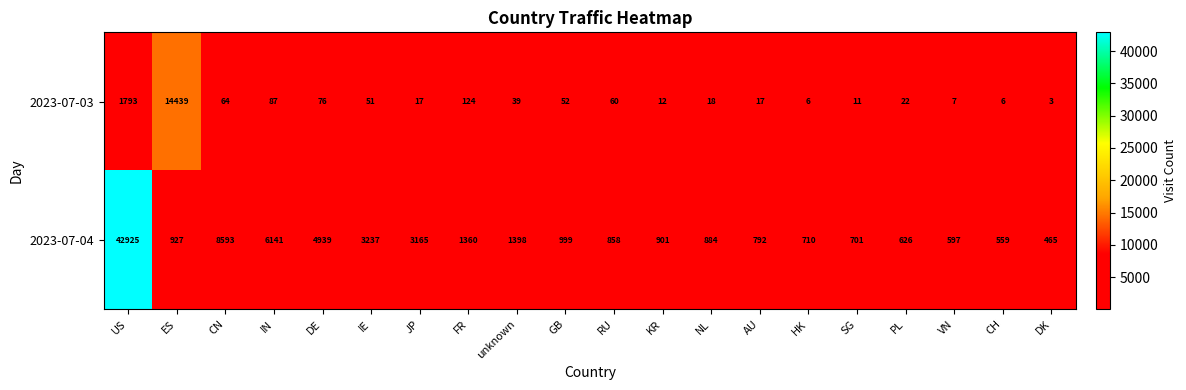

At which category is the sum across all series the highest?

US